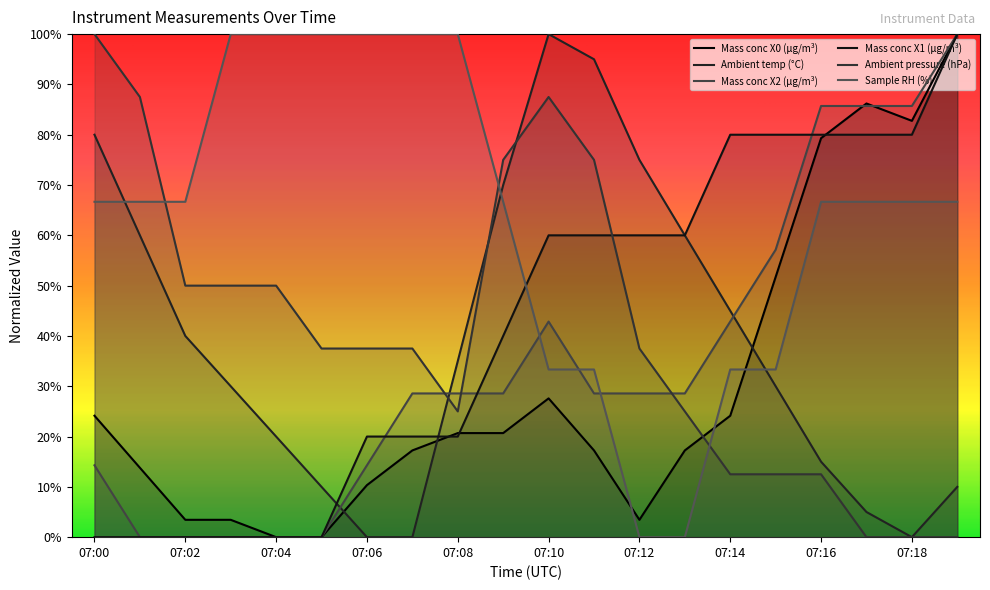

True or false: Sample RH (%) and Ambient pressure (hPa) cross at least once.

True